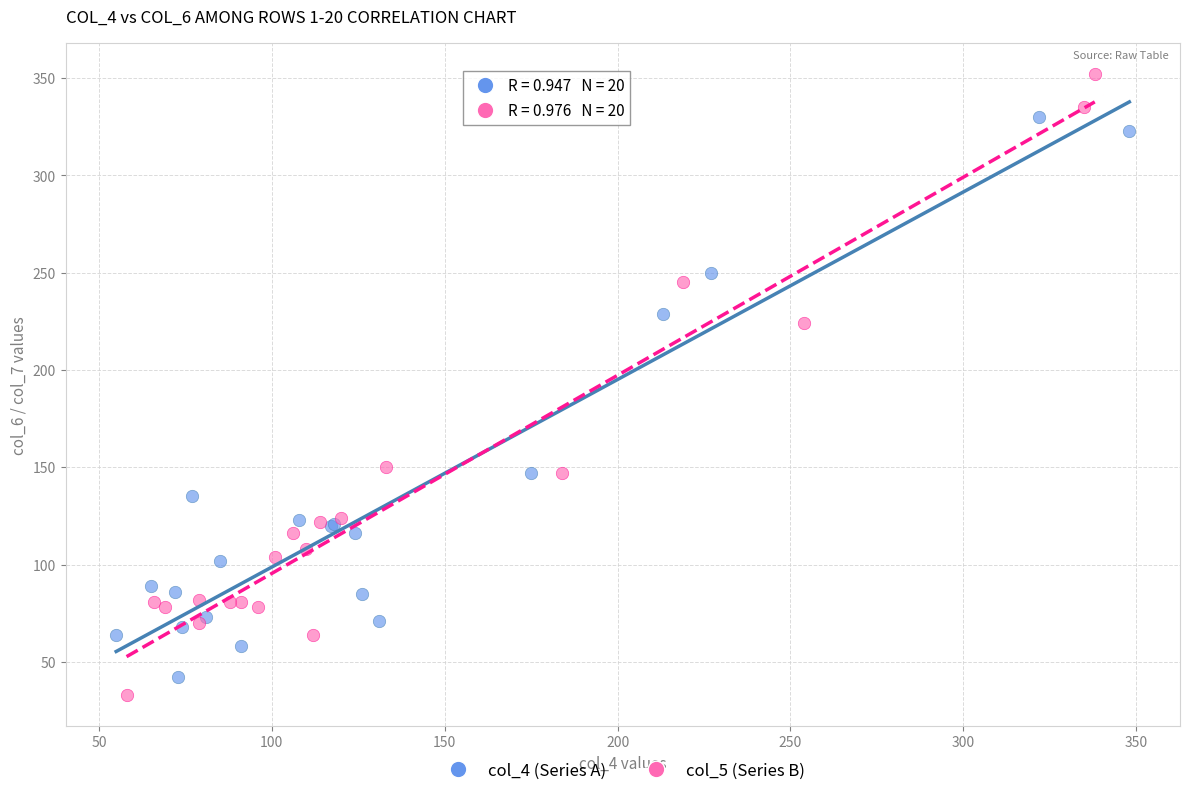

Which series has the widest spread of Y values?

col_5 (Series B)